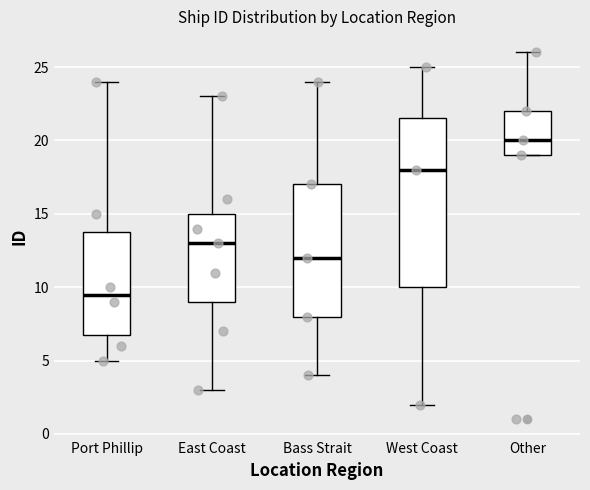

Which box is the tallest, from its lower edge to its upper edge?

West Coast